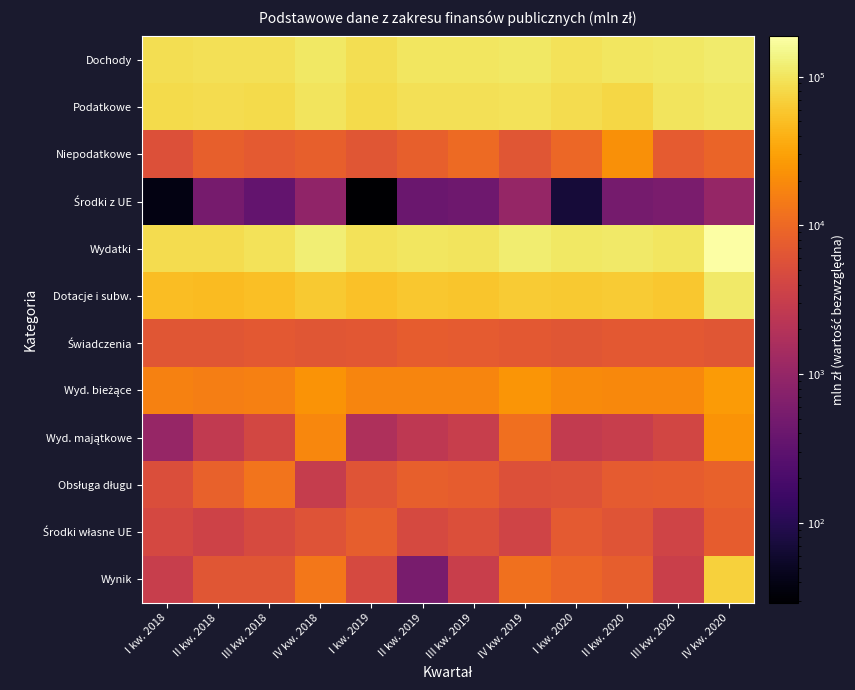

Which category has the highest value across all series?

IV kw. 2020